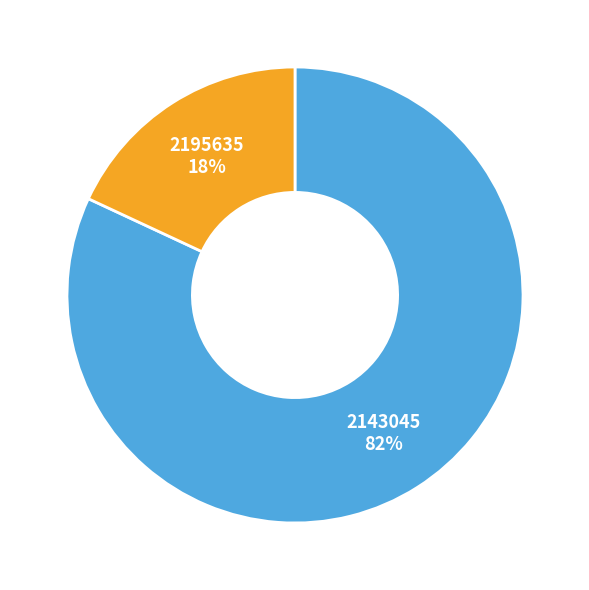

To the nearest percent, what is the difference between the largest and smallest slice percentages?

64%